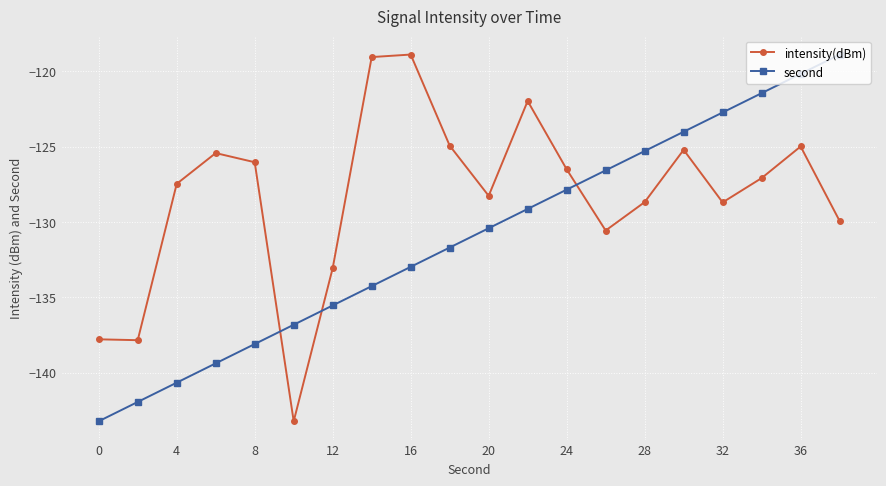

List the series in order of their overall mean, lowest first.

second, intensity(dBm)